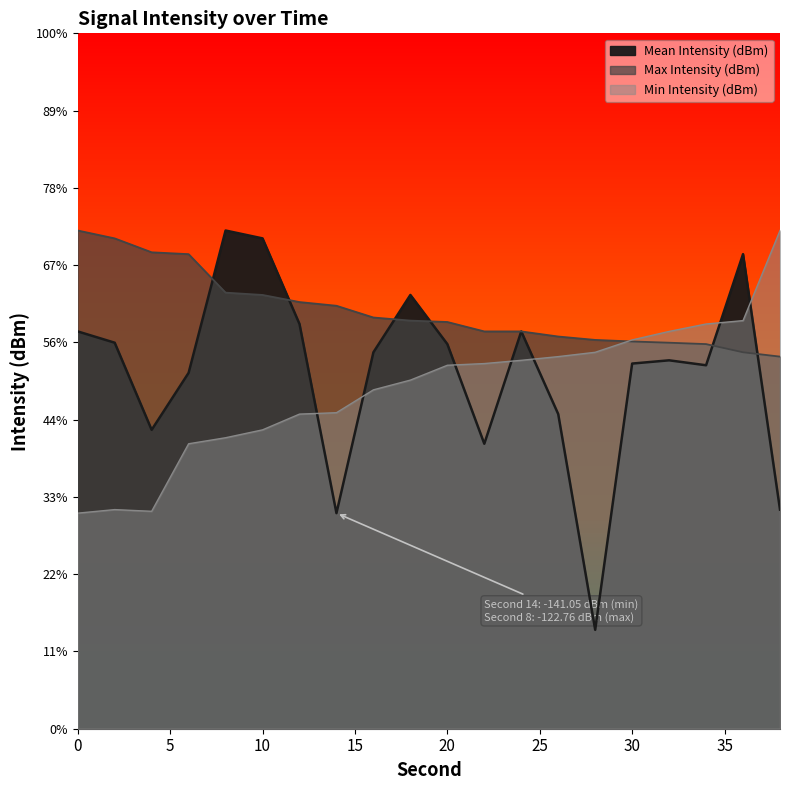

What is the smallest value displayed?

-148.6